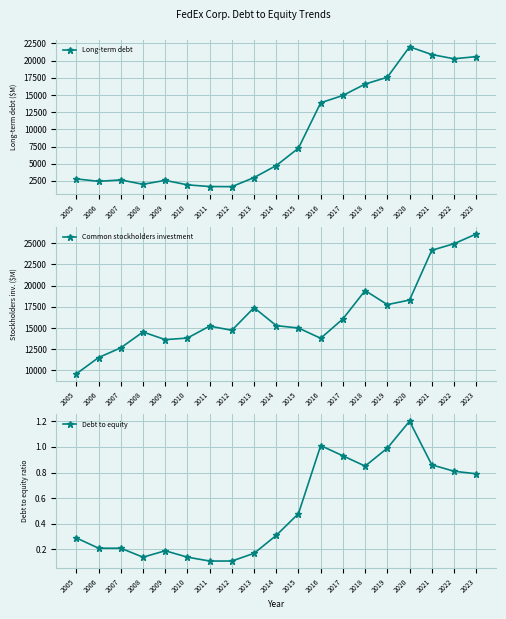

The Common stockholders investment series shows 19416.0 at 2018. True or false?

True